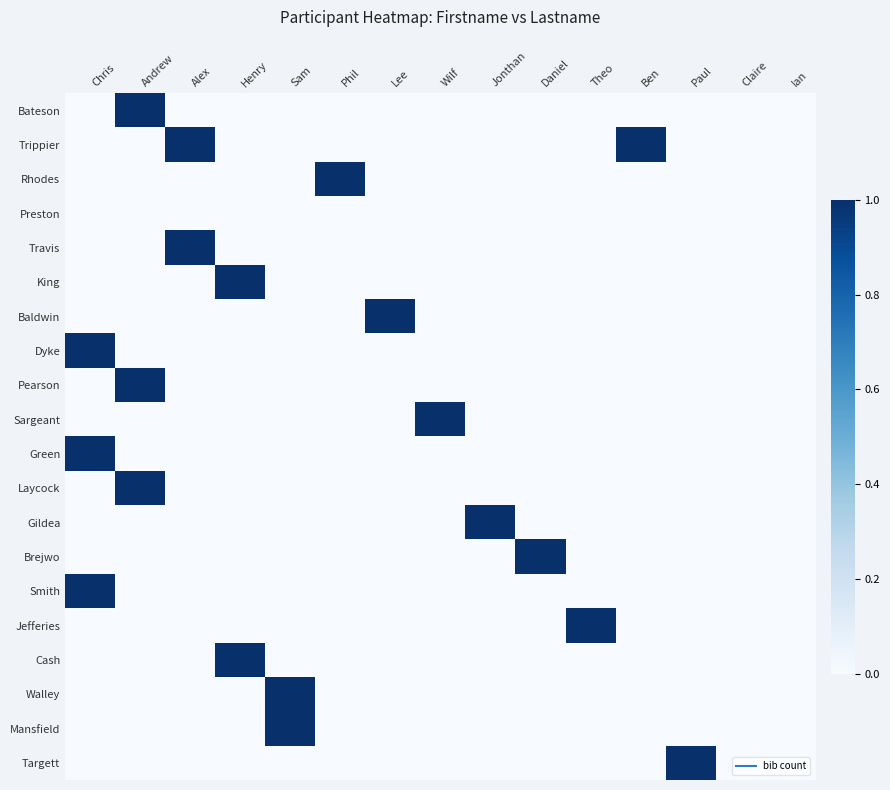

Which has a higher value, Wilf or Theo?

Wilf